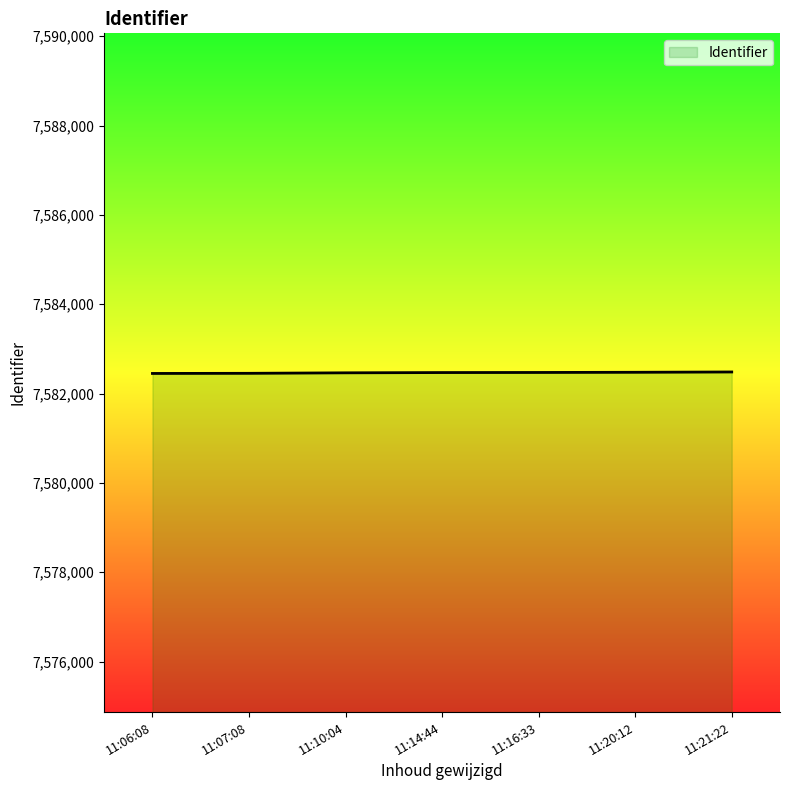

Is it true that the value at 11:06:08 is 7582450?

True